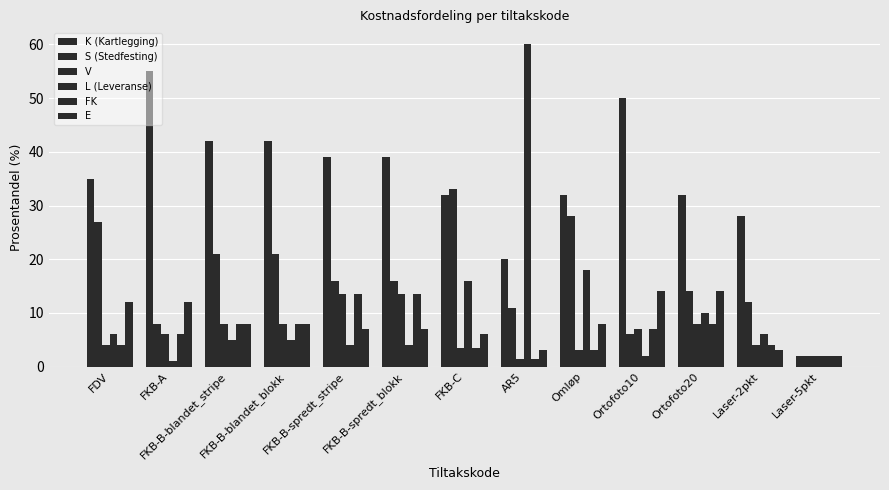

At which label does E reach its minimum?

Laser-5pkt